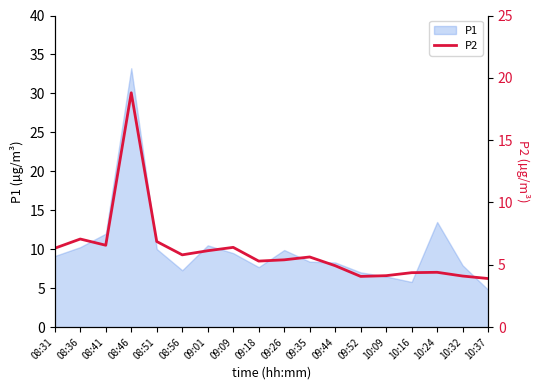

At which category does the data reach its first local valley?

08:41